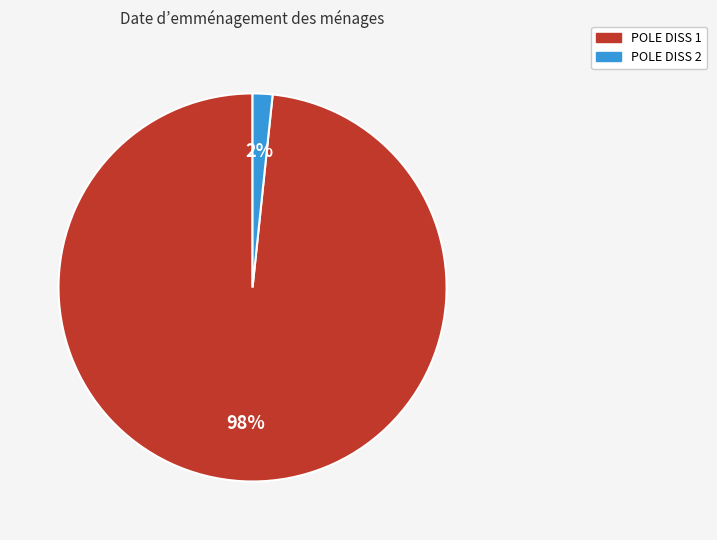

Combined, do POLE DISS 1 and POLE DISS 2 account for over 50%?

Yes